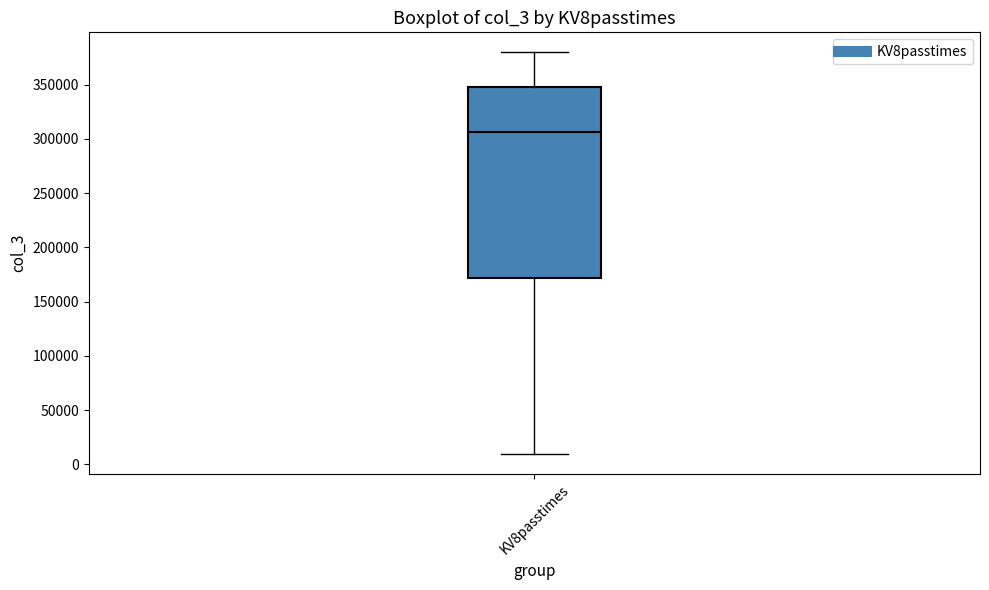

Read this box plot against the y-axis: the position of the median line, the range covered by the box, and the ends of both whiskers. The values are not printed on the chart, so give them approximately, as read against the axis.

median 305000, box 170000 to 350000, whiskers 10000 to 380000